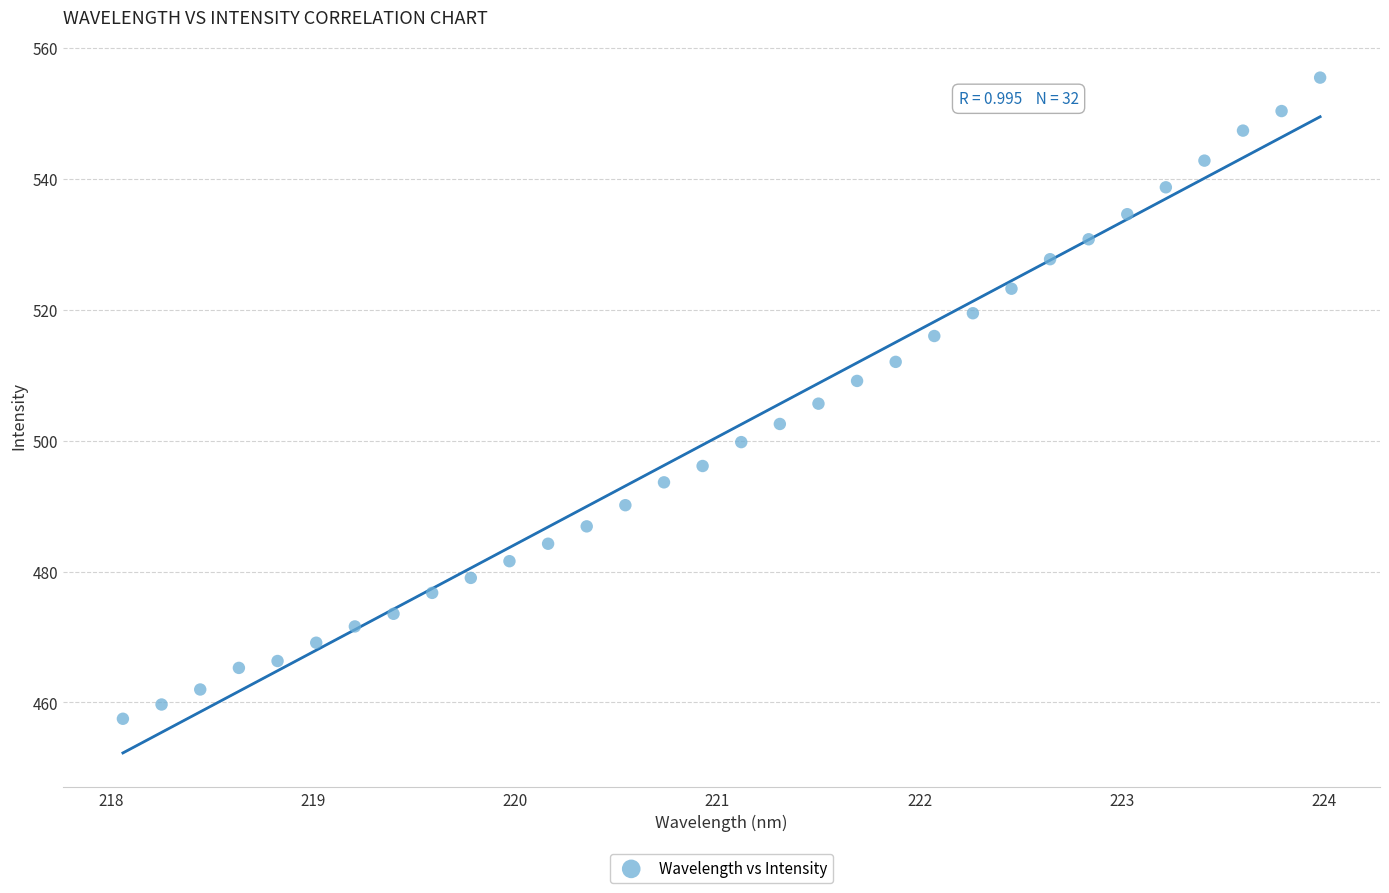

What is the range of X values (max minus min)?

5.9